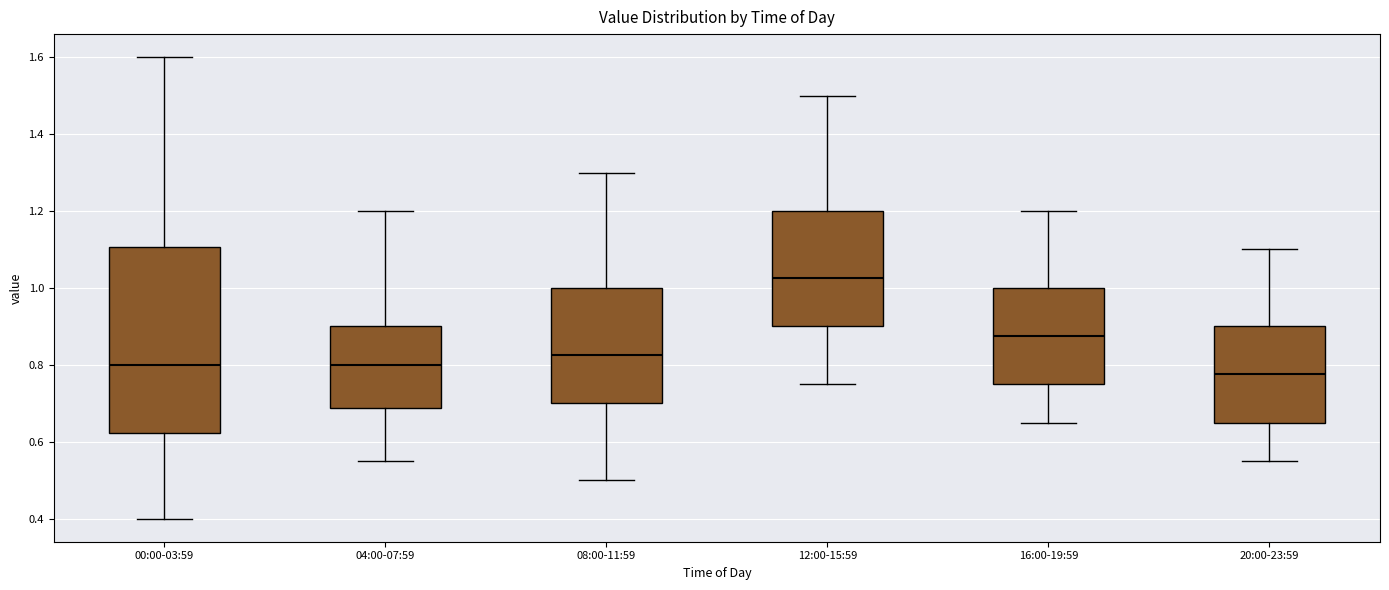

Comparing the boxes themselves (not the whiskers), which one is the tallest?

00:00-03:59